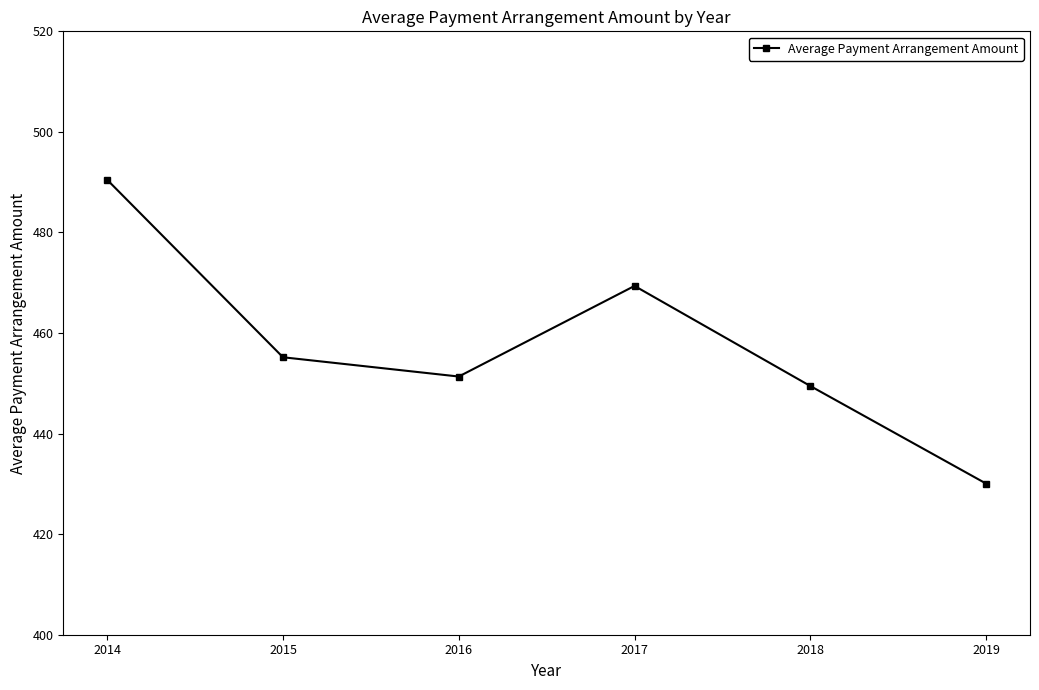

Reading left to right, extract all data points from this chart.

2014=490.5	2015=455.2	2016=451.3	2017=469.4	2018=449.5	2019=430.1